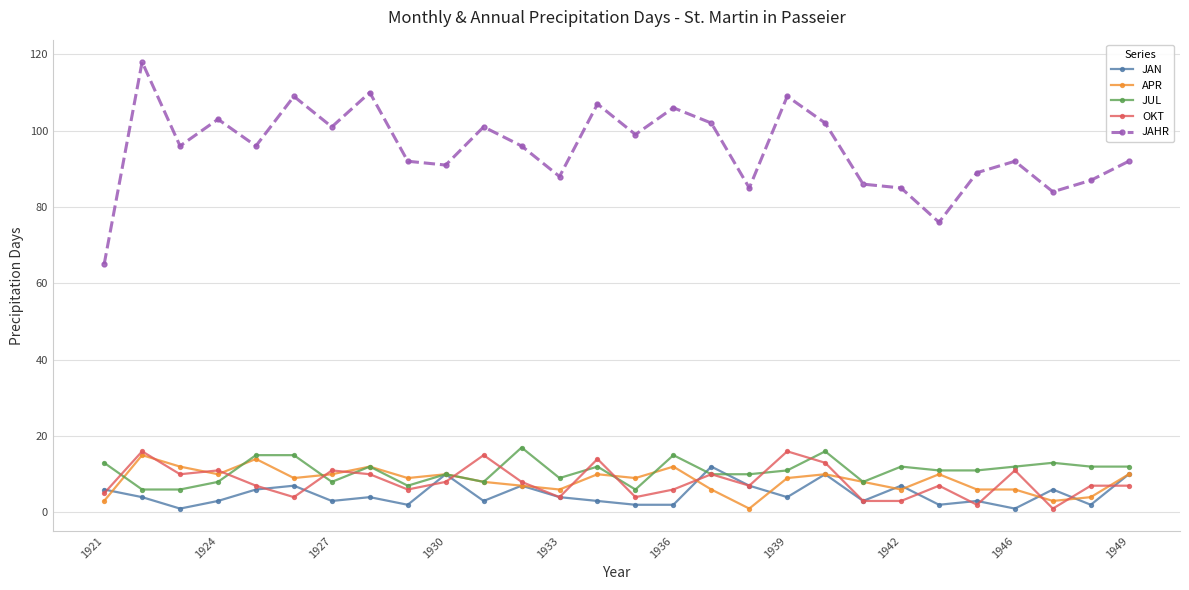

What is the minimum value for JAHR?

65